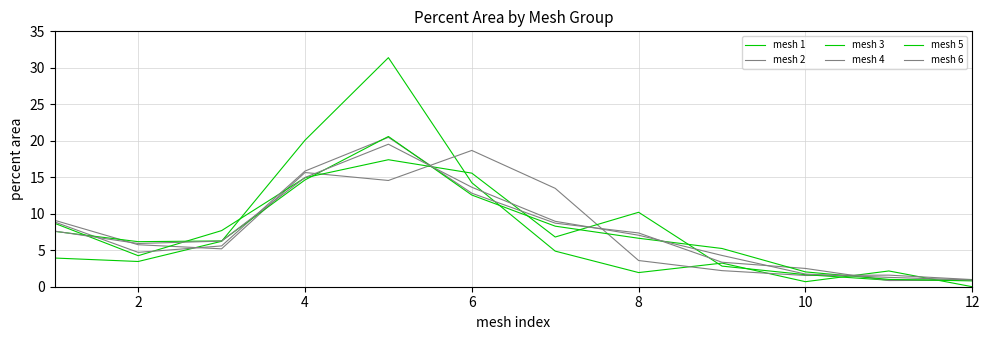

Count the number of data series in this chart.

6